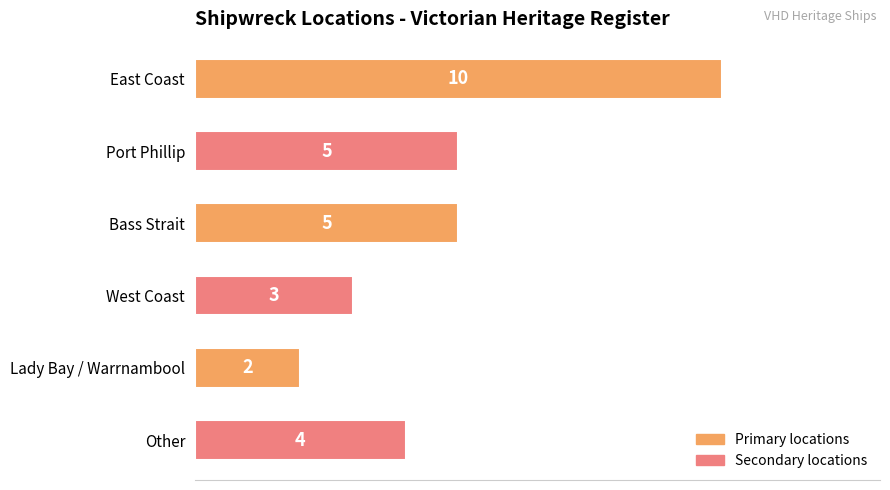

How many values are between 3 and 5?

4